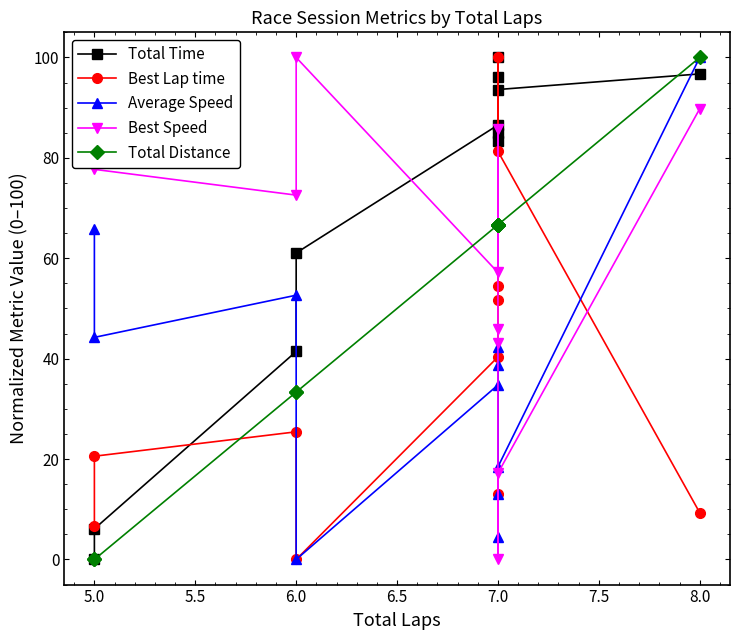

Count the number of categories in the chart.

11